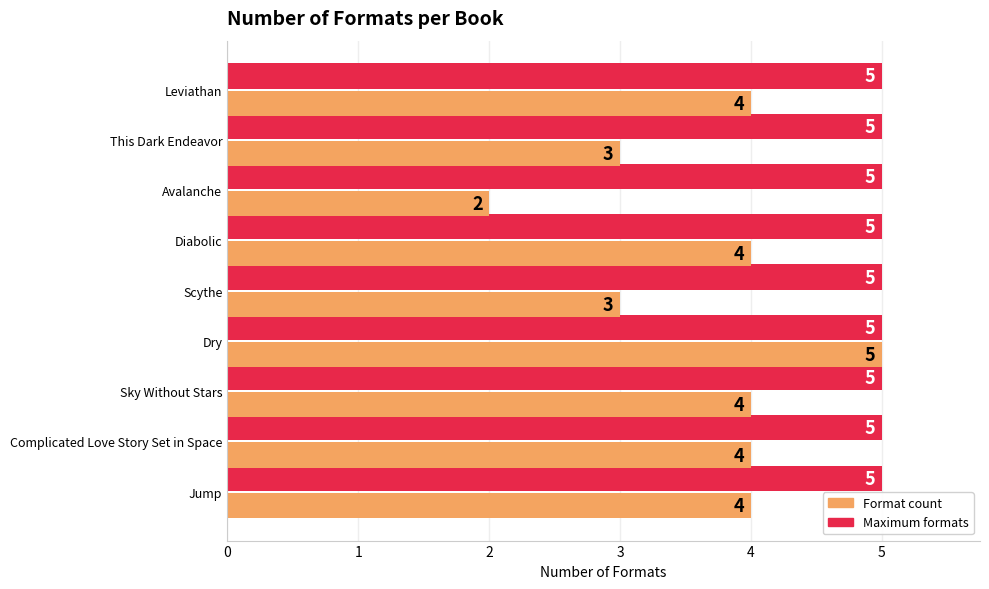

The value of Format count at Avalanche is 2. True or false?

True